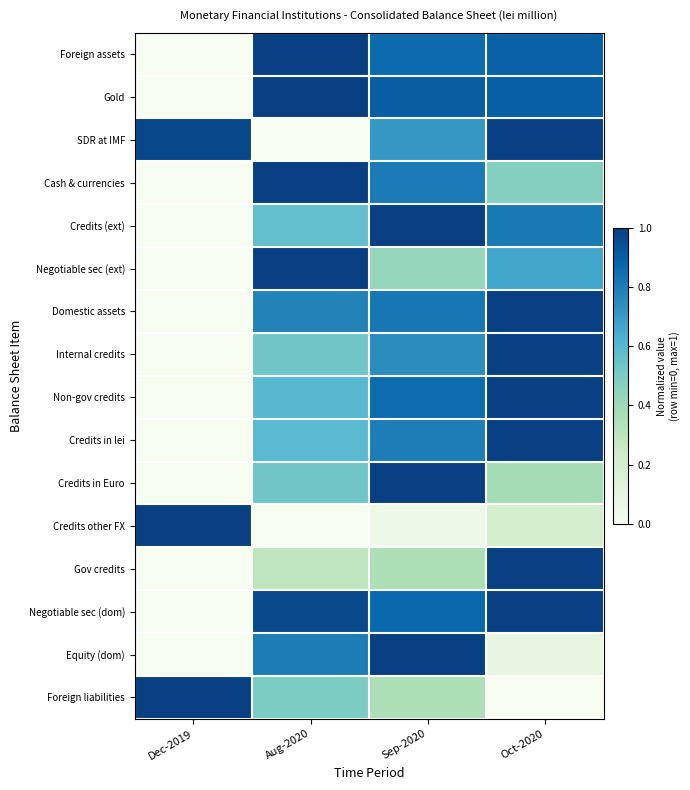

Reading left to right, extract all data points from this chart.

Foreign assets: Dec-2019=0.0	Aug-2020=1.0	Sep-2020=0.9	Oct-2020=0.9
Gold: Dec-2019=0.0	Aug-2020=1.0	Sep-2020=0.9	Oct-2020=0.9
SDR at IMF: Dec-2019=1.0	Aug-2020=0.0	Sep-2020=0.7	Oct-2020=1.0
Cash & currencies: Dec-2019=0.0	Aug-2020=1.0	Sep-2020=0.8	Oct-2020=0.5
Credits (ext): Dec-2019=0.0	Aug-2020=0.6	Sep-2020=1.0	Oct-2020=0.8
Negotiable sec (ext): Dec-2019=0.0	Aug-2020=1.0	Sep-2020=0.4	Oct-2020=0.7
Domestic assets: Dec-2019=0.0	Aug-2020=0.8	Sep-2020=0.8	Oct-2020=1.0
Internal credits: Dec-2019=0.0	Aug-2020=0.5	Sep-2020=0.7	Oct-2020=1.0
Non-gov credits: Dec-2019=0.0	Aug-2020=0.6	Sep-2020=0.9	Oct-2020=1.0
Credits in lei: Dec-2019=0.0	Aug-2020=0.6	Sep-2020=0.8	Oct-2020=1.0
Credits in Euro: Dec-2019=0.0	Aug-2020=0.5	Sep-2020=1.0	Oct-2020=0.4
Credits other FX: Dec-2019=1.0	Aug-2020=0.0	Sep-2020=0.0	Oct-2020=0.2
Gov credits: Dec-2019=0.0	Aug-2020=0.3	Sep-2020=0.4	Oct-2020=1.0
Negotiable sec (dom): Dec-2019=0.0	Aug-2020=1.0	Sep-2020=0.9	Oct-2020=1.0
Equity (dom): Dec-2019=0.0	Aug-2020=0.8	Sep-2020=1.0	Oct-2020=0.1
Foreign liabilities: Dec-2019=1.0	Aug-2020=0.5	Sep-2020=0.4	Oct-2020=0.0